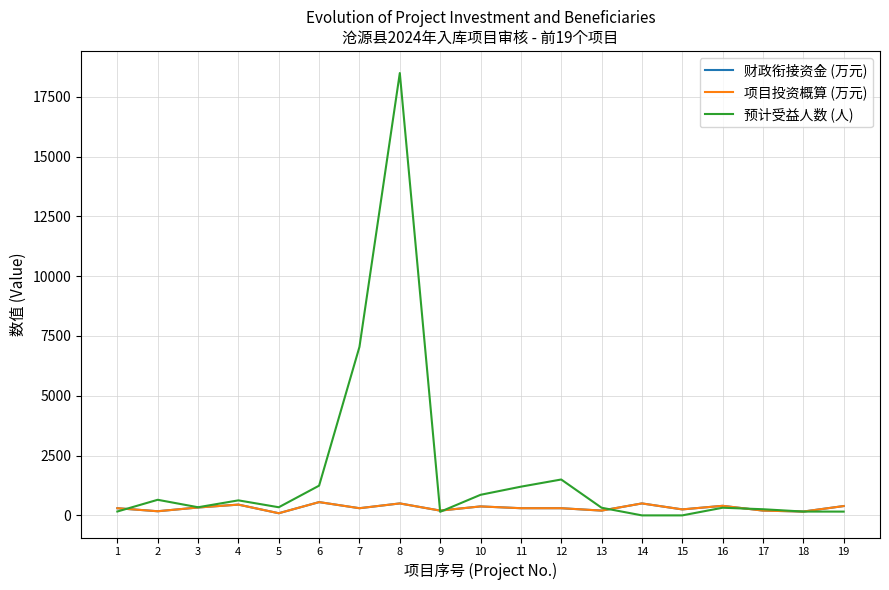

Does the chart have visible grid lines?

Yes